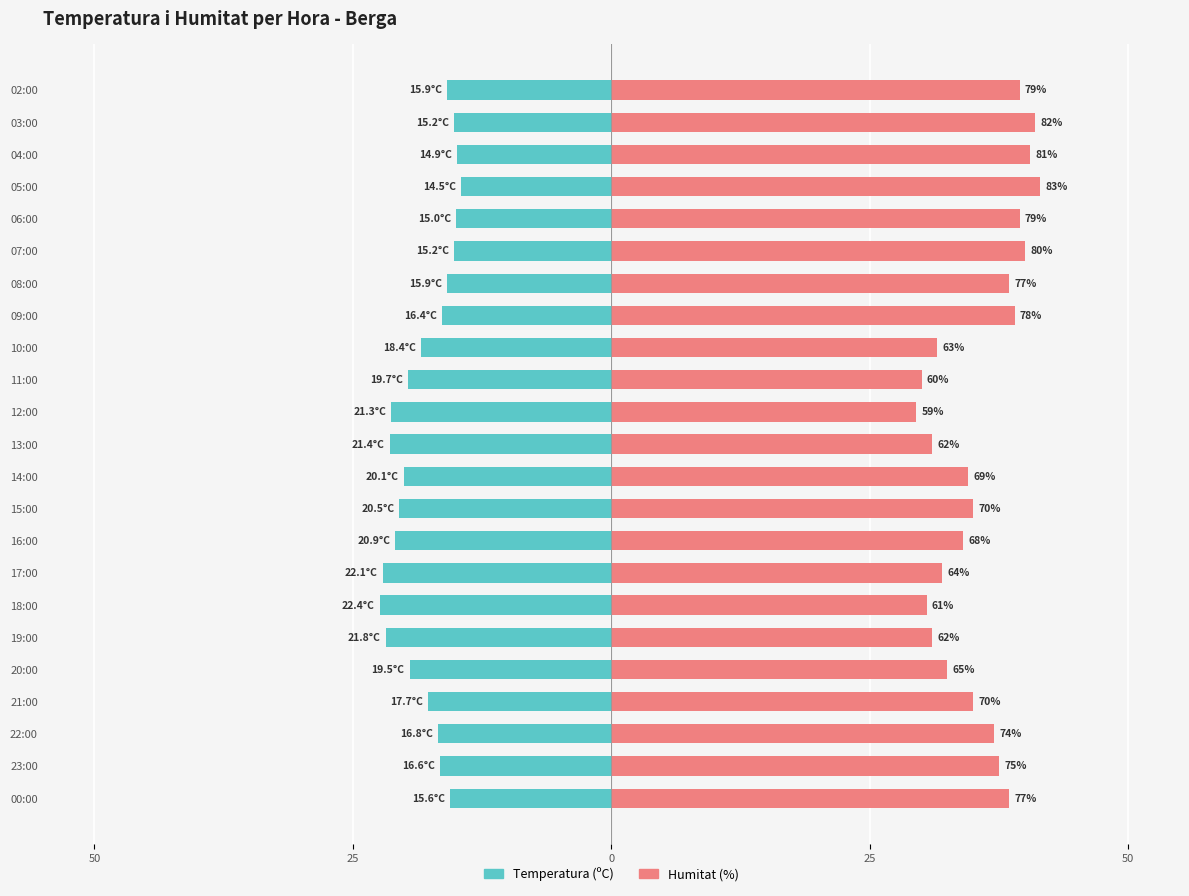

Rank the series by their maximum value, from highest to lowest.

Humitat (%), Temperatura (ºC)